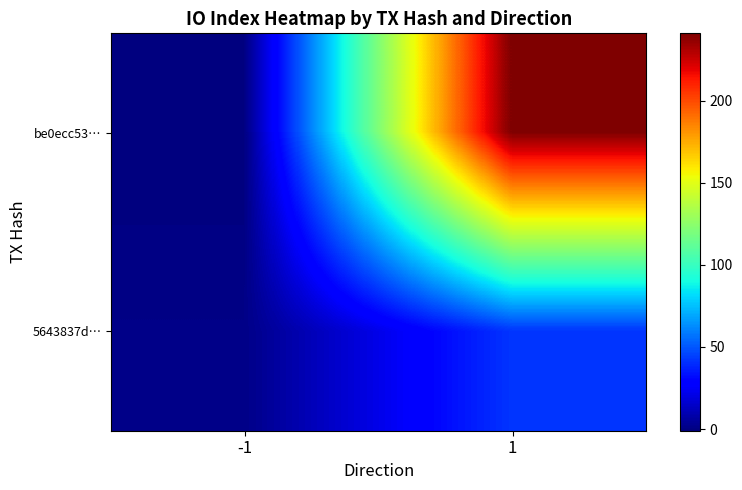

List the series in order of their peak value, lowest first.

5643837d…, be0ecc53…